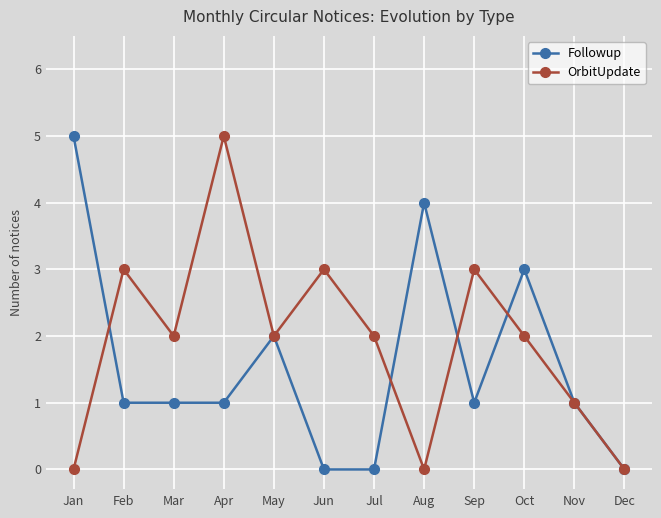

What are all the series names shown in the legend?

Followup, OrbitUpdate